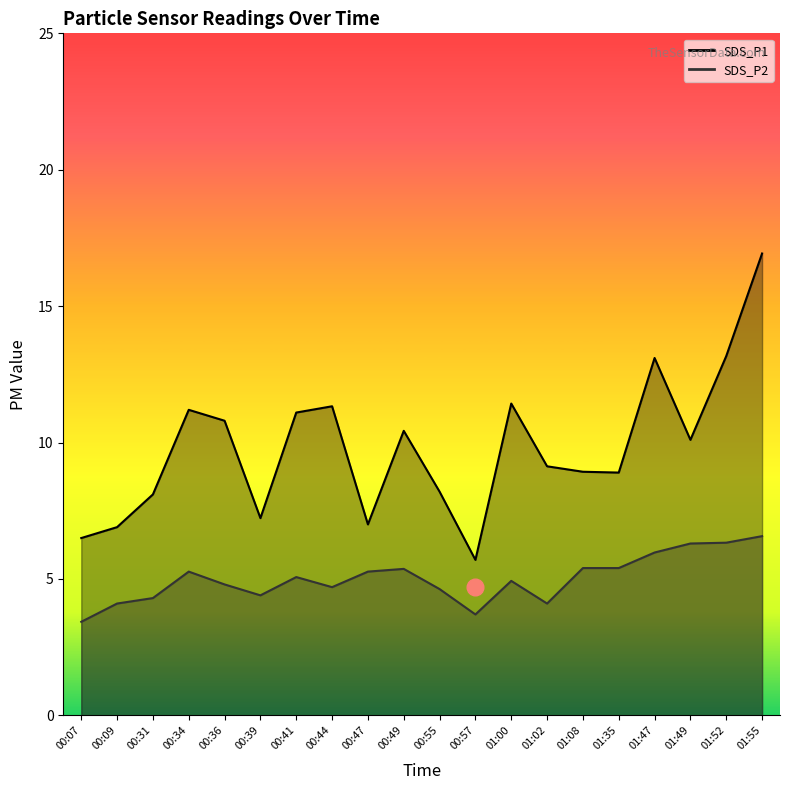

What is the maximum value for SDS_P2?

6.6